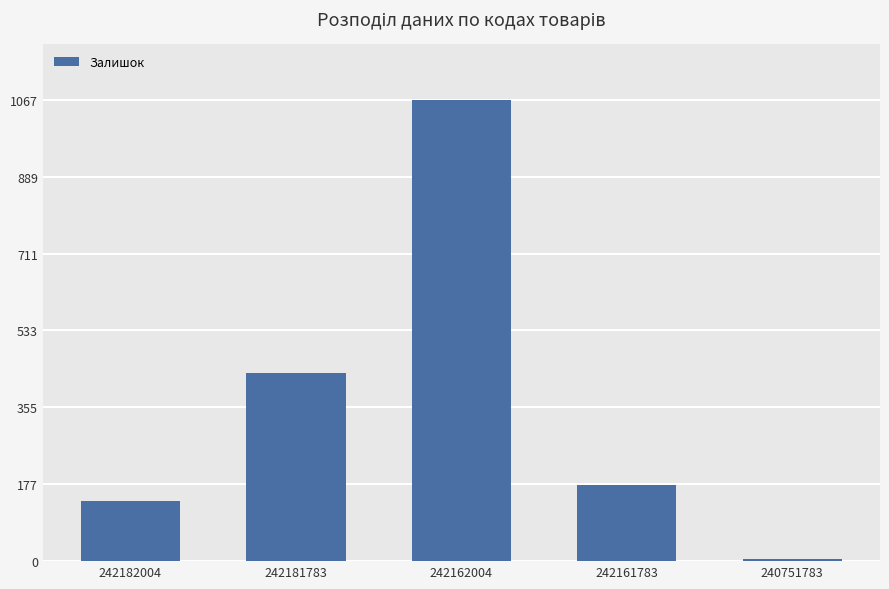

Reading right to left, transcribe all the data shown in this chart.

4	176	1067	436	139